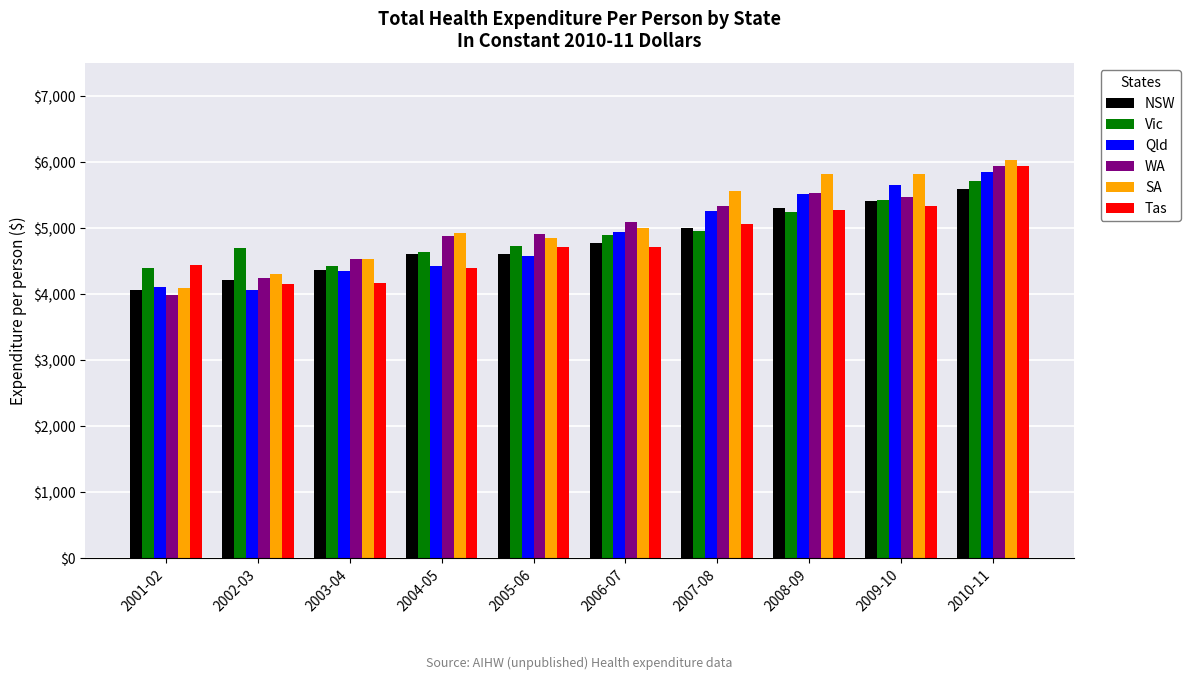

How many groups of bars are there?

10